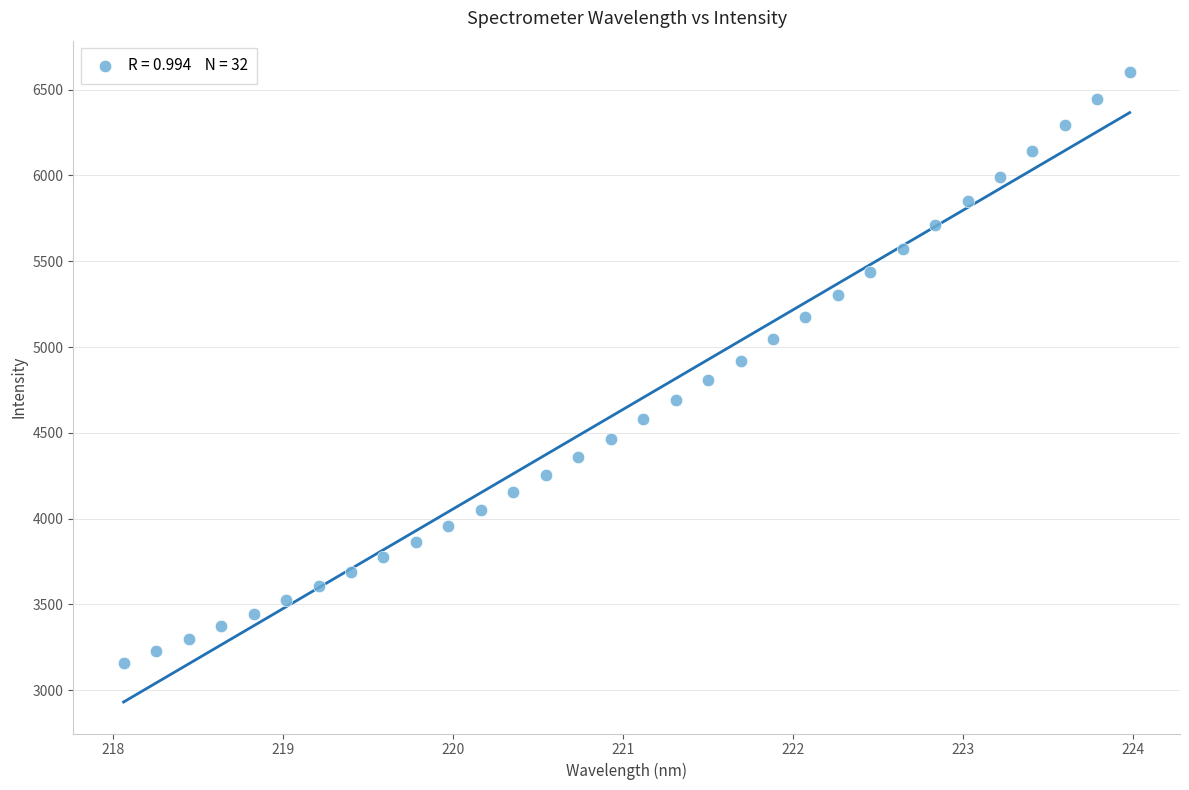

What is the range of X values (max minus min)?

5.9